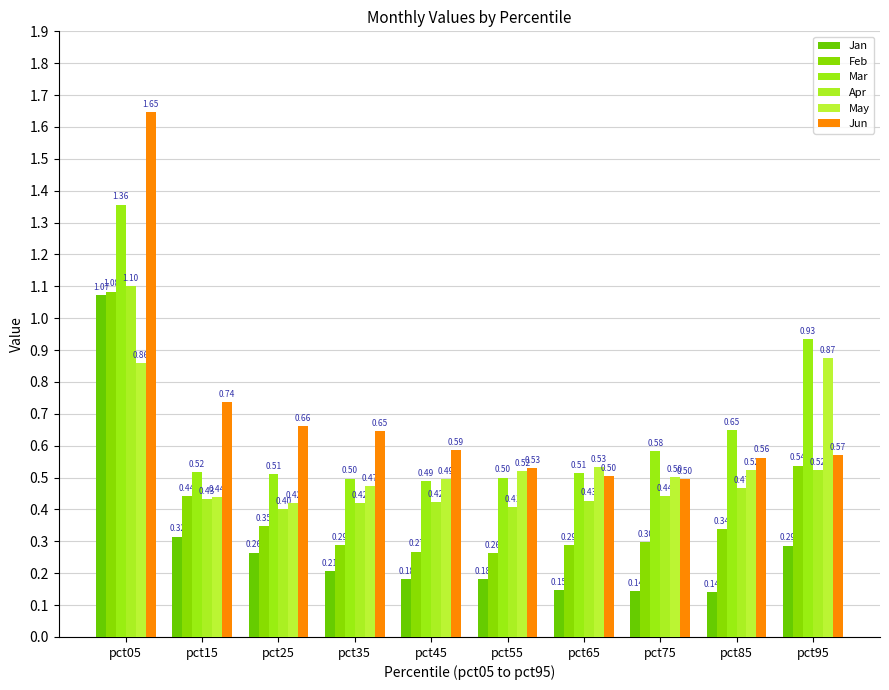

The value of Feb at pct15 is 0.3. True or false?

False